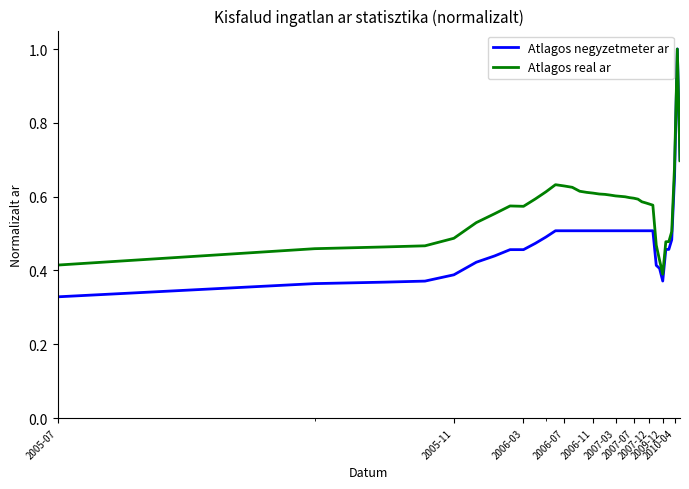

Which series has the largest range (max minus min)?

Atlagos negyzetmeter ar